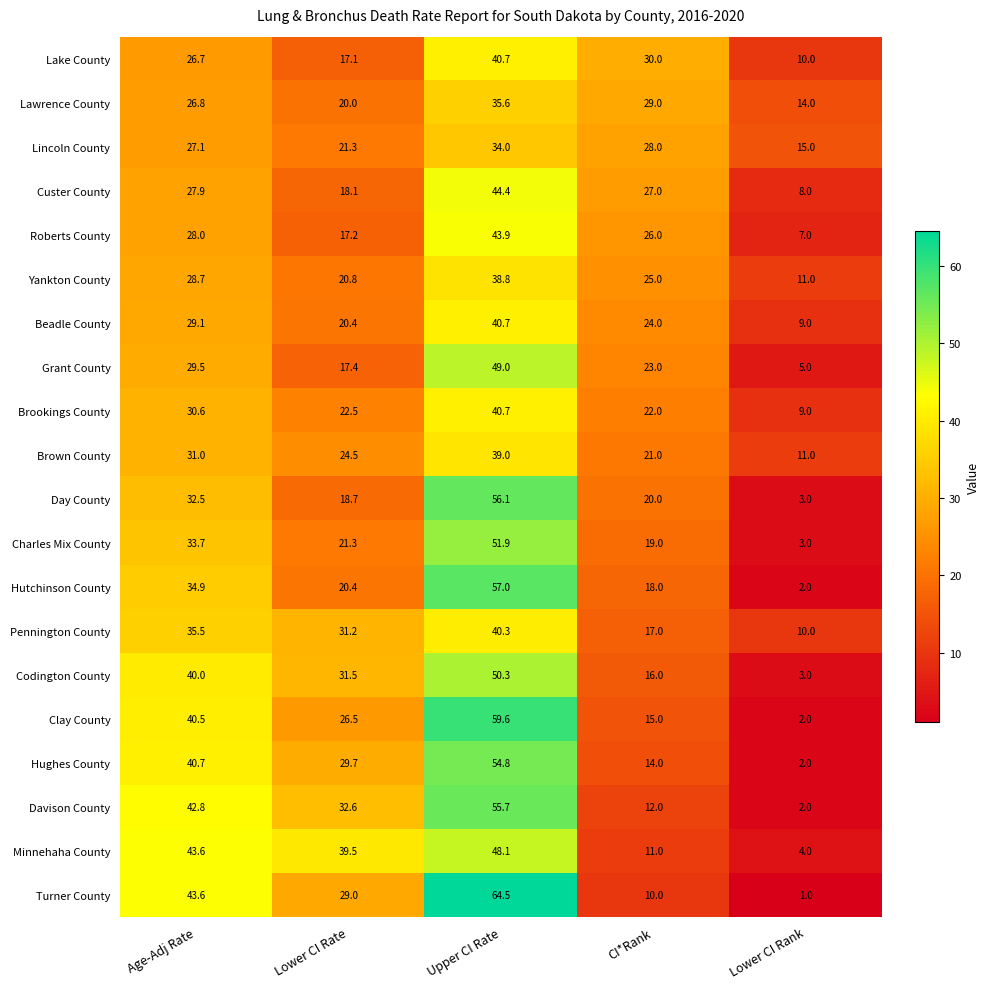

True or false: Yankton County has a value of 20.8 at Lower CI Rate.

True